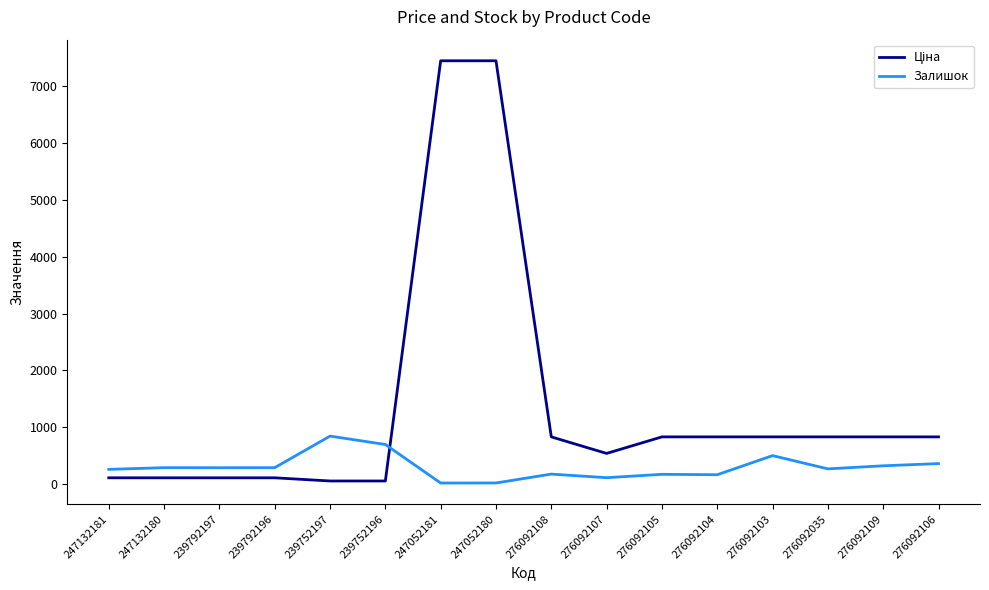

What is the difference between the highest and lowest values at 276092108?

654.5